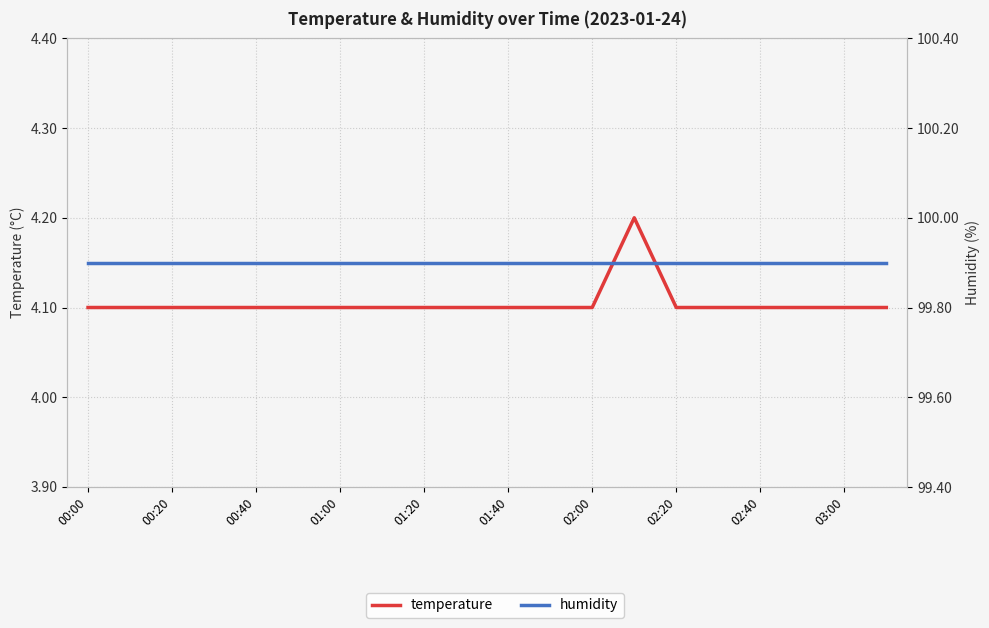

True or false: temperature and humidity intersect in this chart.

False